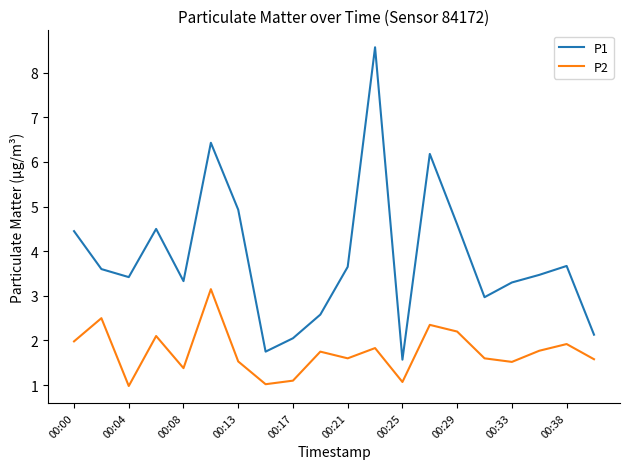

What is the greatest value displayed?

8.6